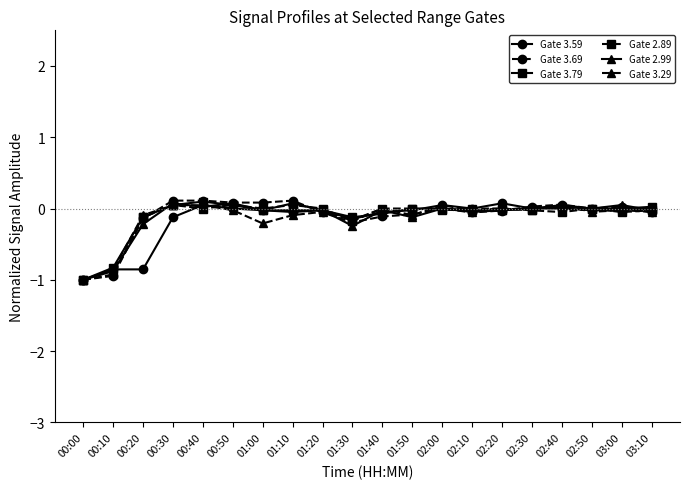

The Gate 3.59 series shows -0.0 at 01:00. True or false?

True